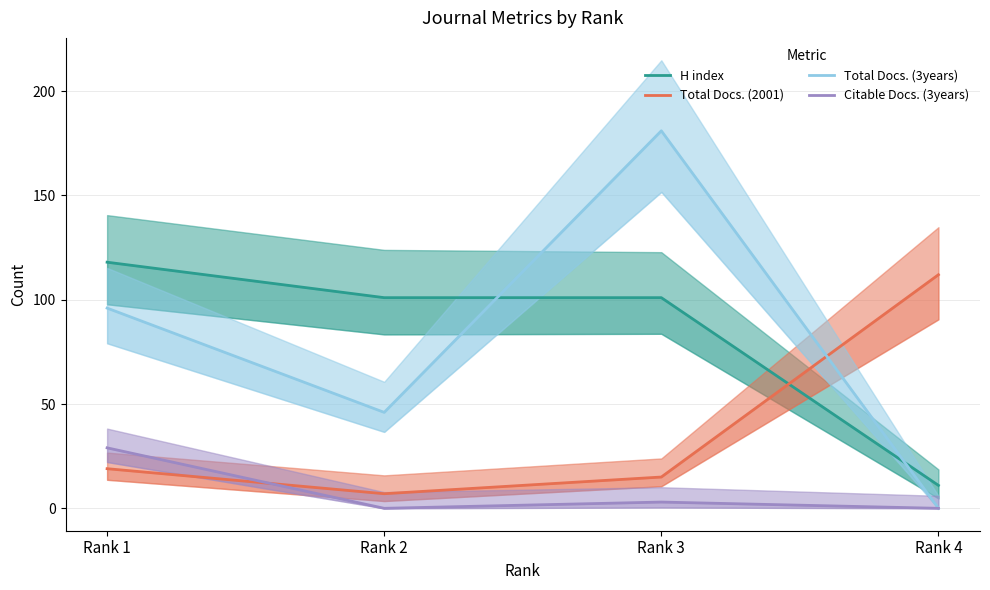

What is the average value of the Total Docs. (2001) series?

38